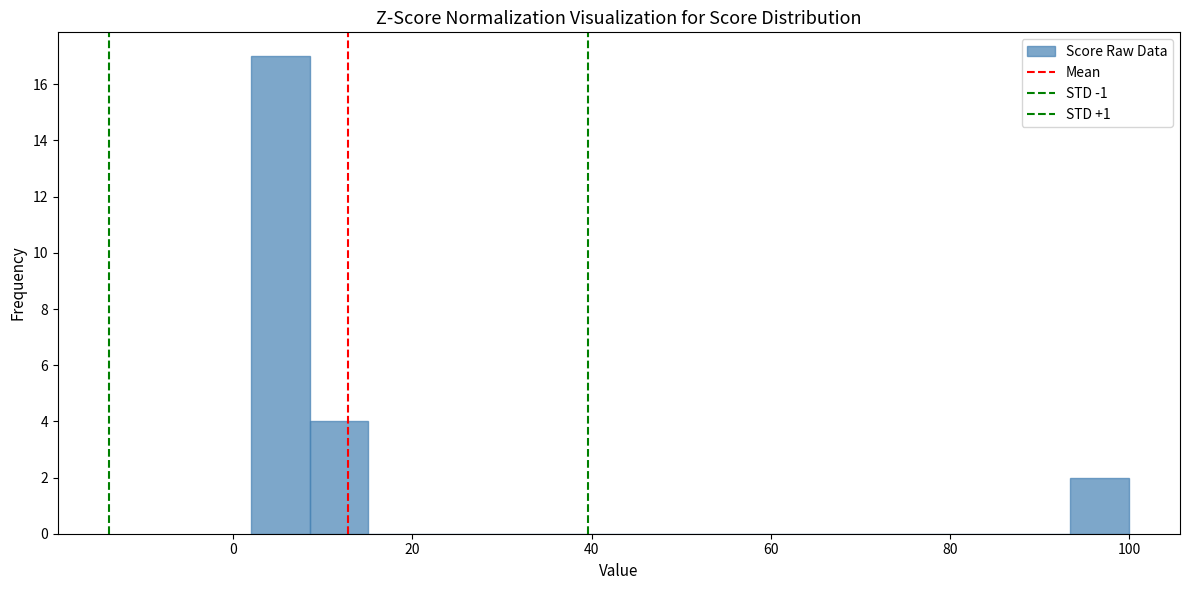

Read against the x-axis, roughly where is the centre of the tallest bar?

6